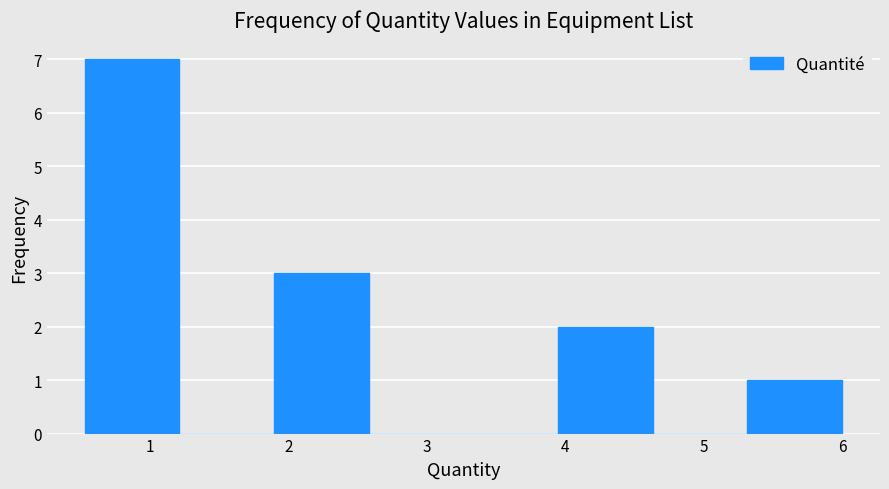

Reading left to right, transcribe this chart: for each bar, give the range it covers on the x-axis and its height. Neither the bar edges nor the heights are printed on the chart, so give them approximately, as read against the axes.

0.5 to 1.2: 7
1.2 to 1.9: 0
1.9 to 2.6: 3
2.6 to 3.3: 0
3.3 to 3.9: 0
3.9 to 4.6: 2
4.6 to 5.3: 0
5.3 to 6.0: 1